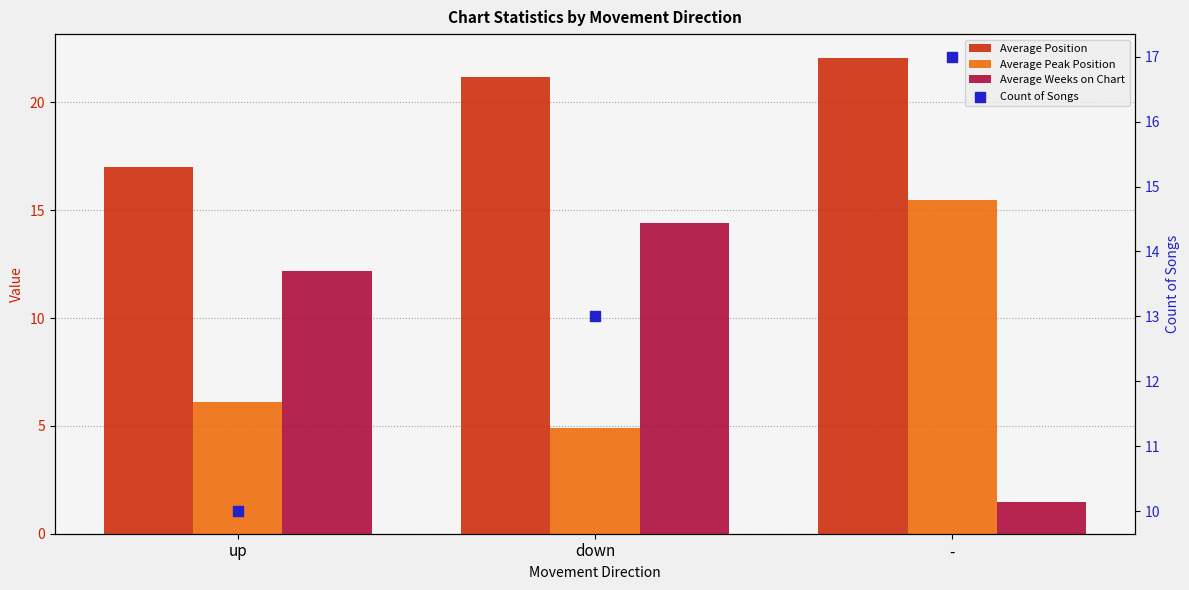

What are all the series names shown in the legend?

Average Position, Average Peak Position, Average Weeks on Chart, Count of Songs